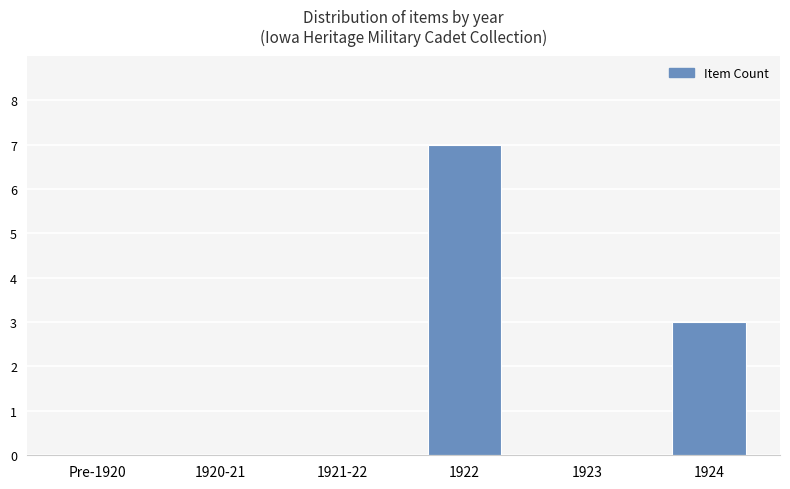

The value at 1924 is 2. True or false?

False